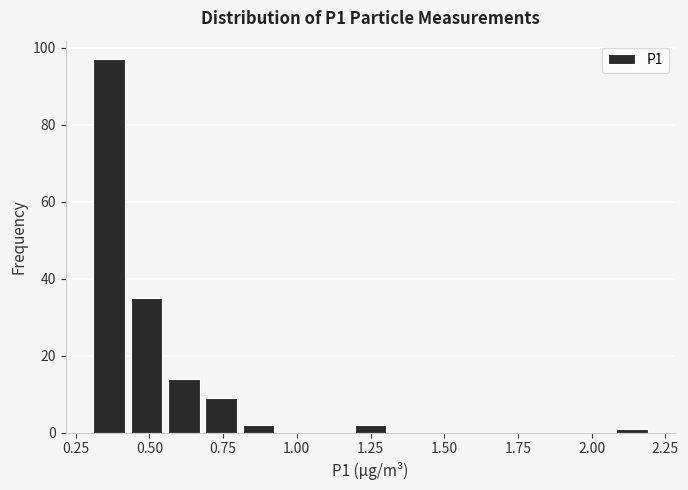

Read against the x-axis, roughly where is the centre of the tallest bar?

0.35